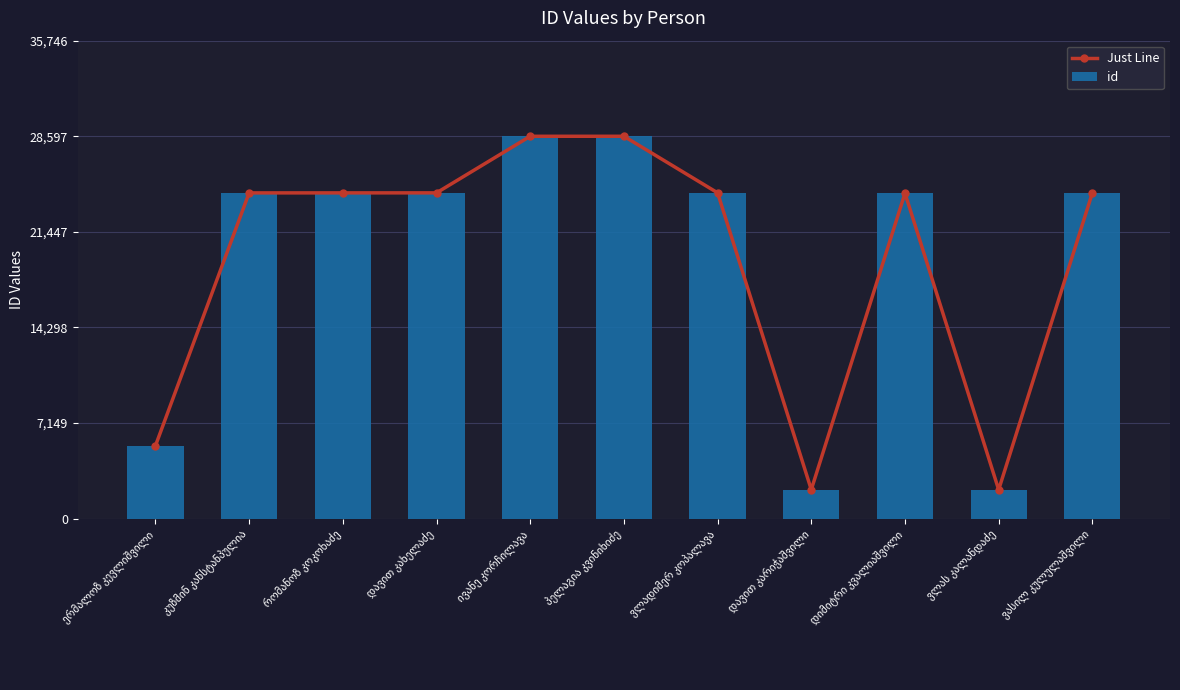

What is the label of the 10th bar from the left?

ვლას კალანდაძე